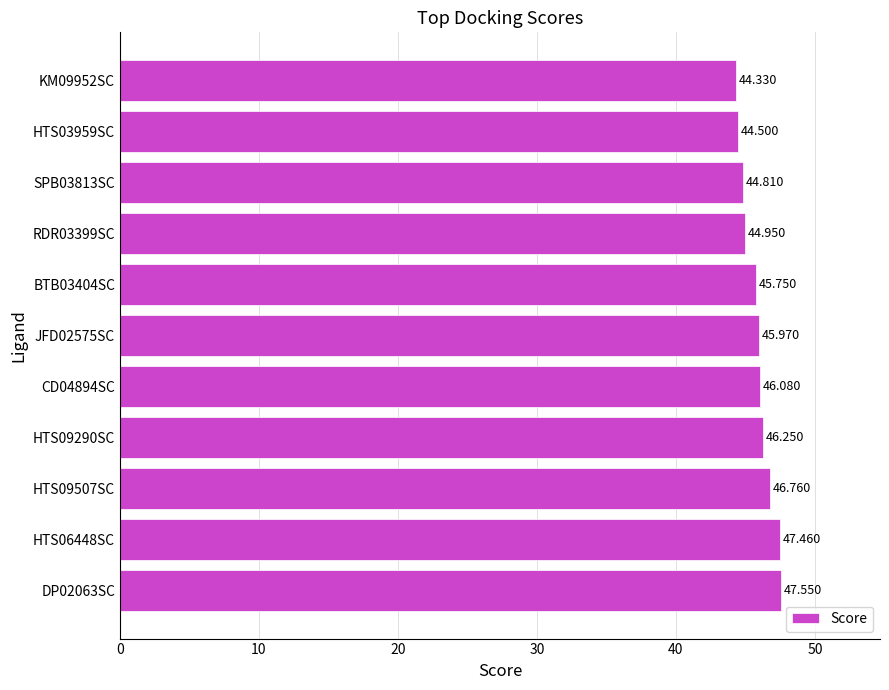

How many bars are there in total?

11